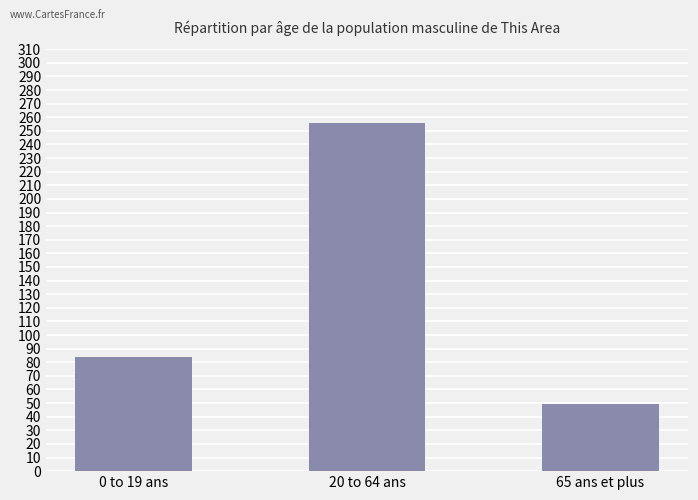

Reading right to left, list all the values displayed in this chart.

49	256	84